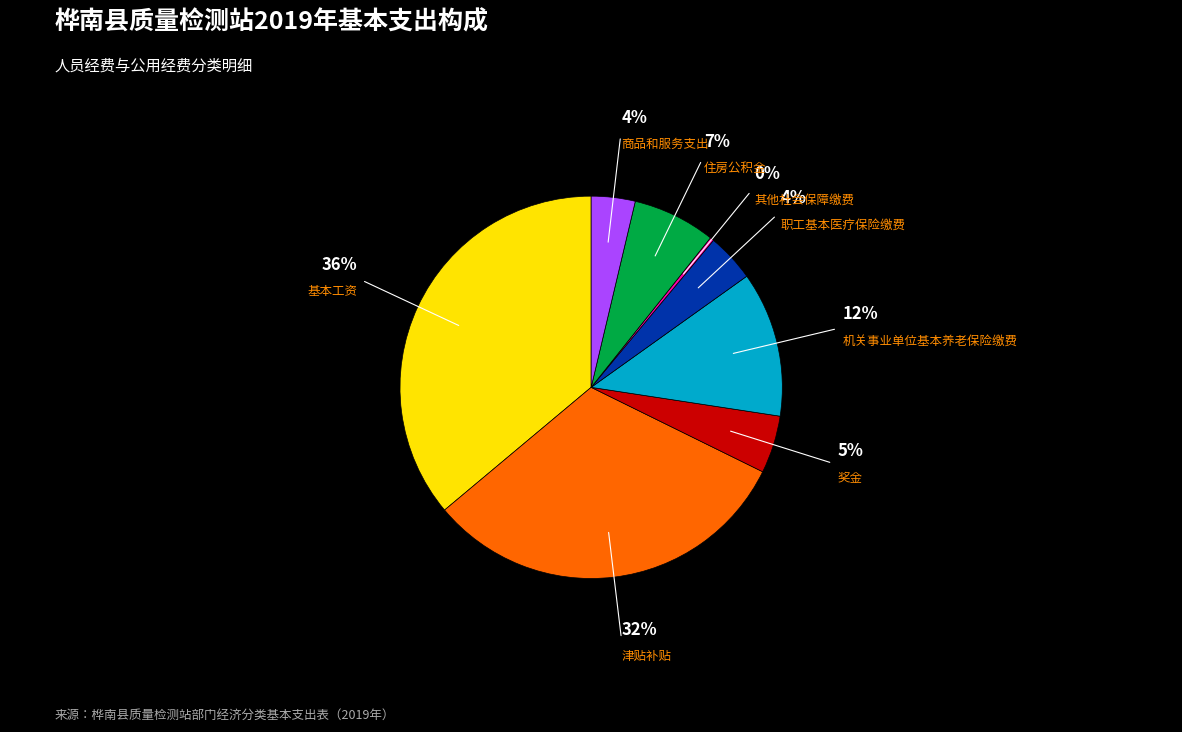

To the nearest percent, what is the difference between the largest and smallest slice percentages?

36%